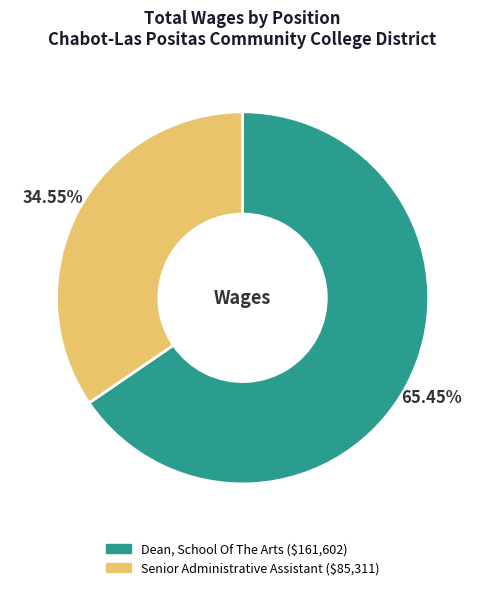

Is it true that Dean, School Of The Arts is 65% of the pie?

True